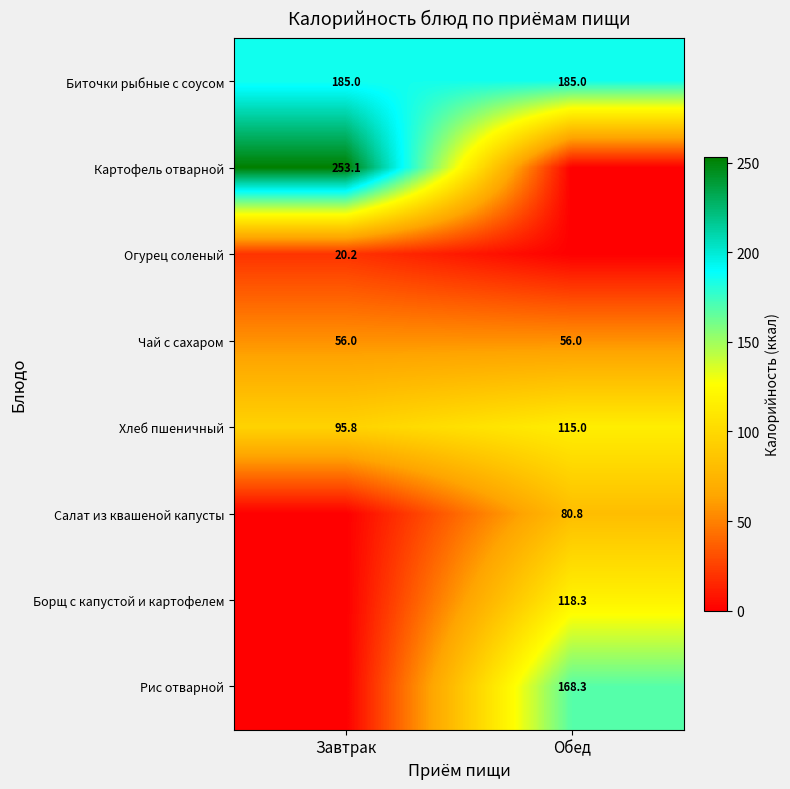

What is the approximate value of Чай с сахаром at Завтрак?

56.0